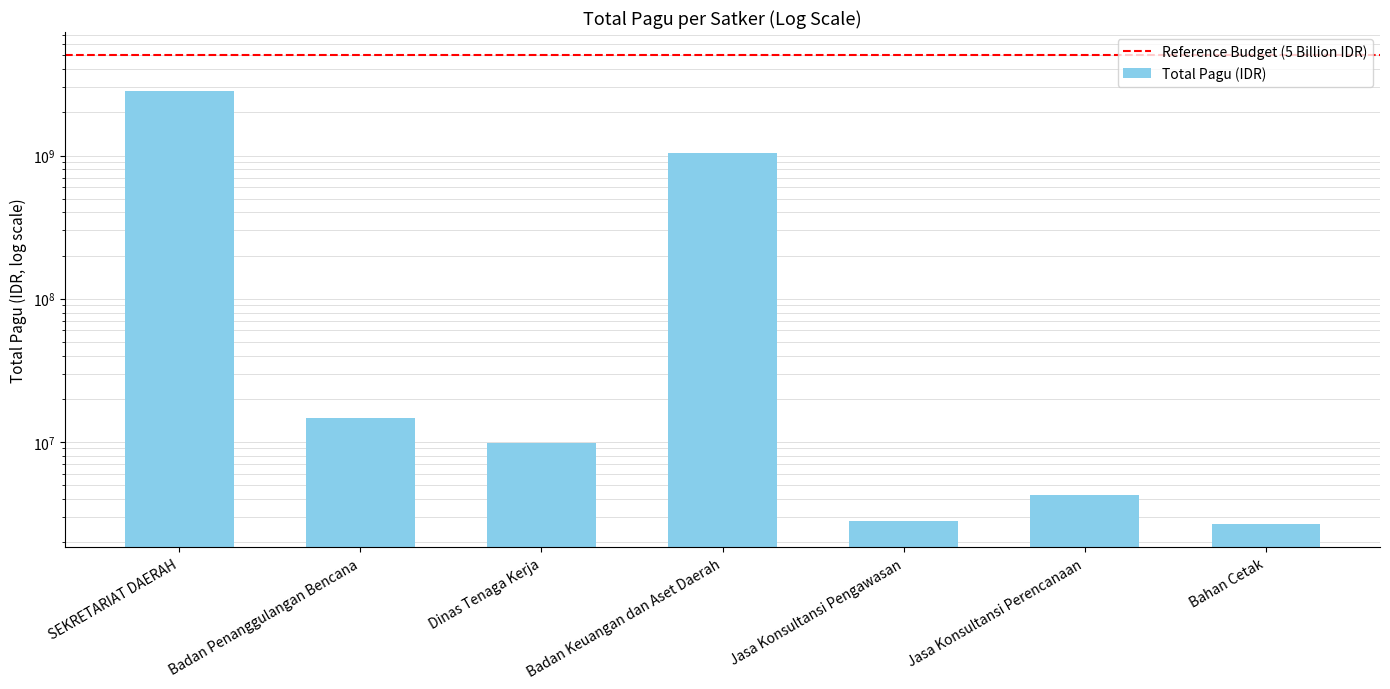

What is the average value?

559253111